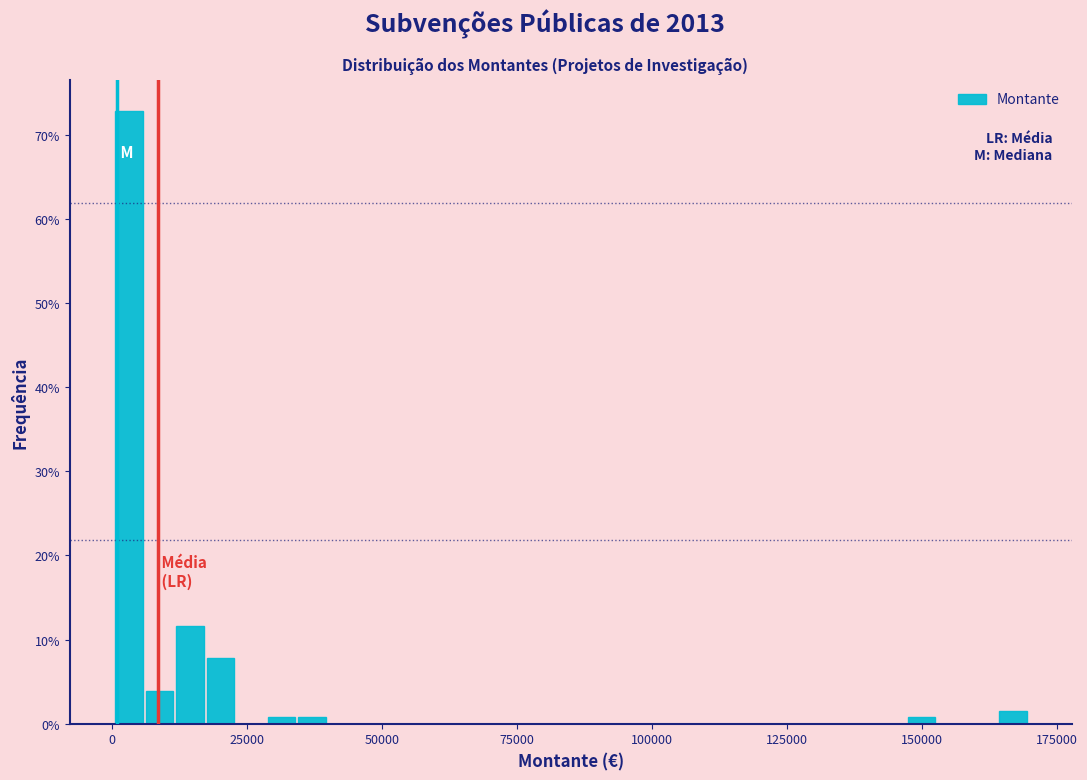

Read against the x-axis, roughly where is the centre of the tallest bar?

5000